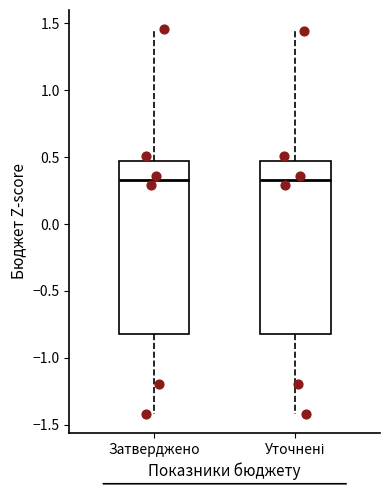

Reading left to right, read every box against the y-axis: the position of its median line, the range the box covers, and the ends of its whiskers. The values are not printed on the chart, so give them approximately, as read against the axis.

Затверджено: median 0.35, box -0.80 to 0.45, whiskers -1.40 to 1.45
Уточнені: median 0.35, box -0.80 to 0.45, whiskers -1.40 to 1.45